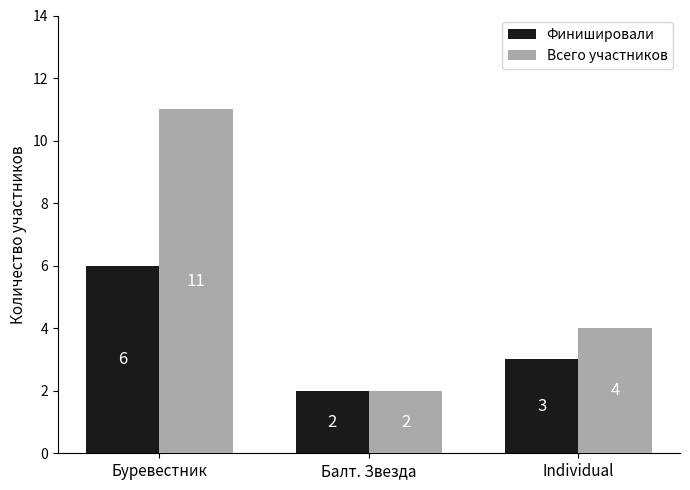

Which series has the widest spread of values?

Всего участников